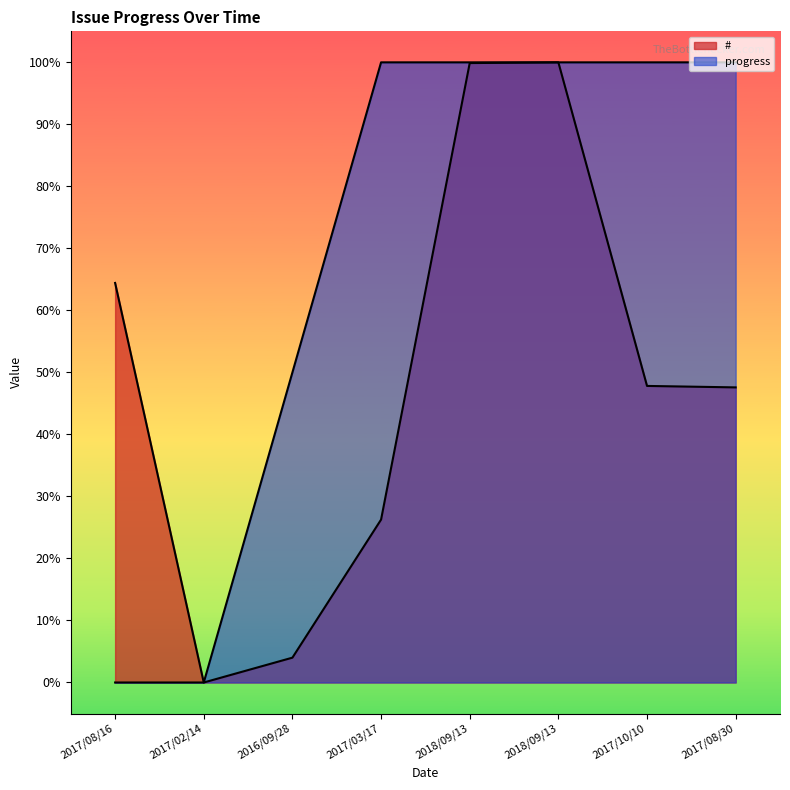

Reading left to right, extract all data points from this chart.

#: 2017/08/16=64.4	2017/02/14=0.0	2016/09/28=4.0	2017/03/17=26.3	2018/09/13=99.9	2018/09/13=100.0	2017/10/10=47.8	2017/08/30=47.6
progress: 2017/08/16=0.0	2017/02/14=0.0	2016/09/28=50.0	2017/03/17=100.0	2018/09/13=100.0	2018/09/13=100.0	2017/10/10=100.0	2017/08/30=100.0